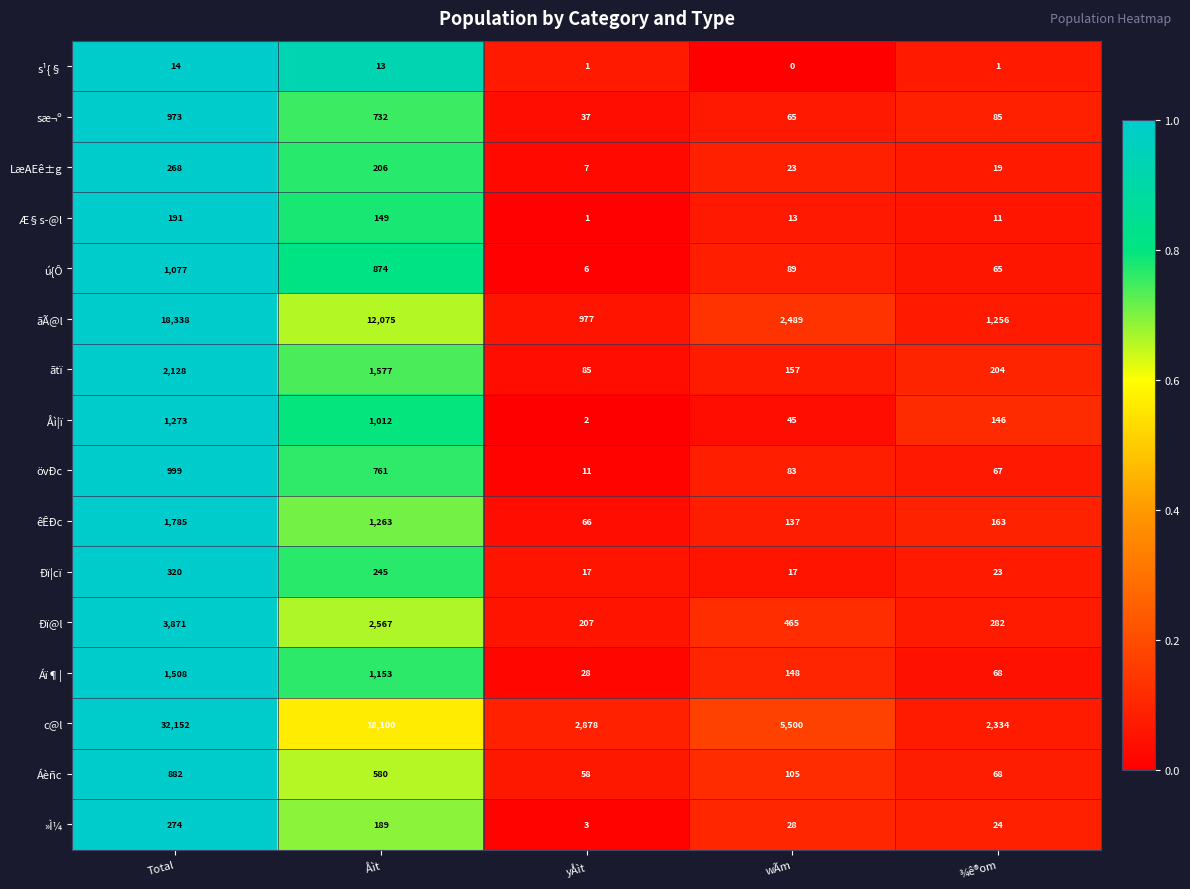

Is the value of s¹{§ at wÃm greater than the value of Áèñc at ¾ê®om?

No